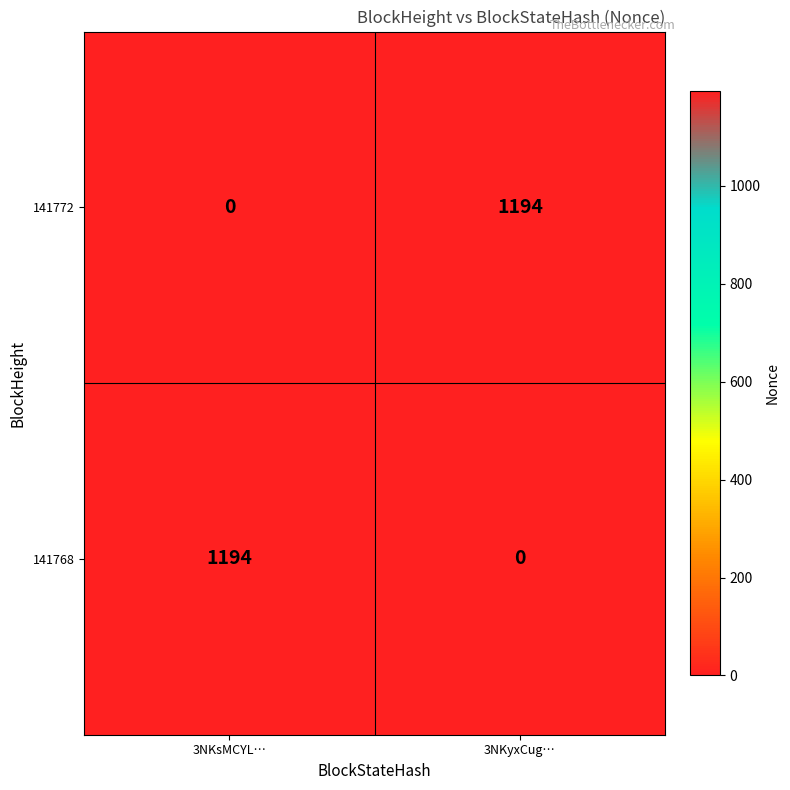

The 141772 series shows 1194 at 3NKyxCug…. True or false?

True